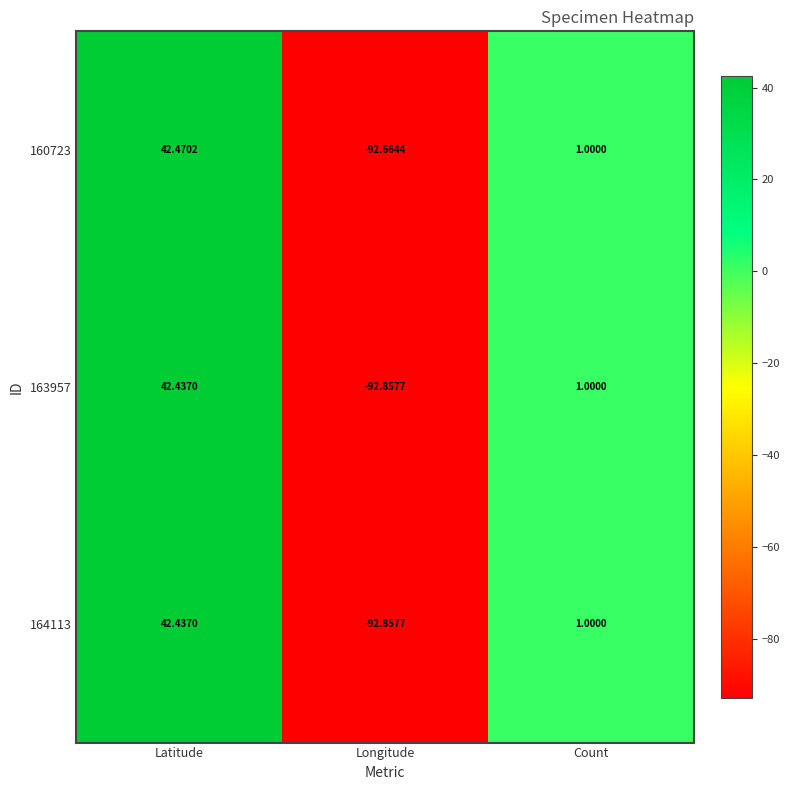

Rank the categories by 163957 value from highest to lowest.

Latitude, Count, Longitude